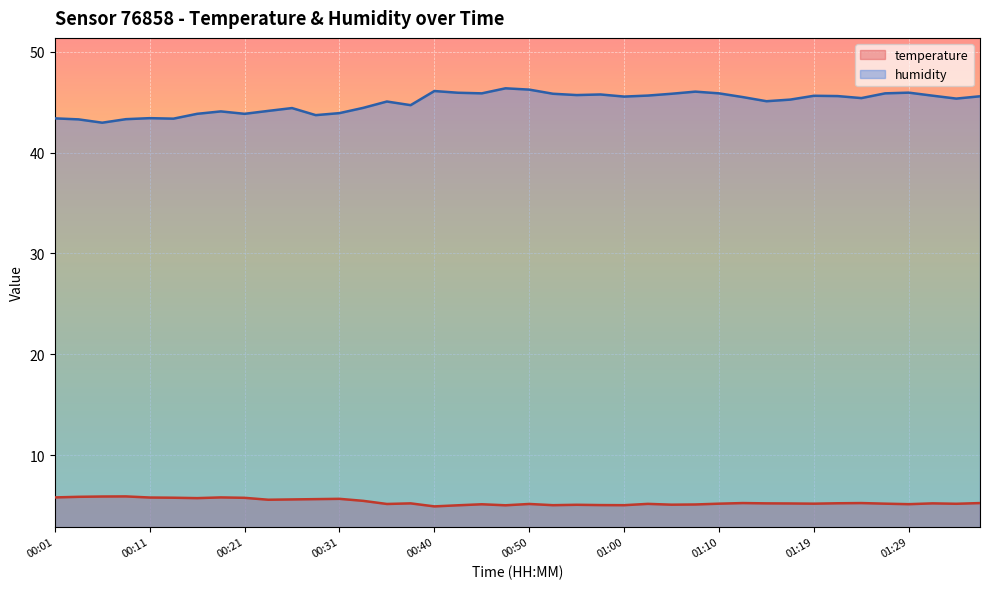

Reading left to right, what are all the values shown in this chart?

temperature: 00:01=5.8	00:04=5.9	00:06=5.9	00:09=5.9	00:11=5.8	00:13=5.8	00:16=5.7	00:18=5.8	00:21=5.8	00:23=5.6	00:26=5.6	00:28=5.6	00:31=5.7	00:33=5.5	00:36=5.2	00:38=5.2	00:40=4.9	00:43=5.0	00:45=5.1	00:48=5.0	00:50=5.2	00:53=5.0	00:55=5.1	00:58=5.0	01:00=5.0	01:02=5.2	01:05=5.1	01:07=5.1	01:10=5.2	01:12=5.2	01:15=5.2	01:17=5.2	01:19=5.2	01:22=5.2	01:24=5.2	01:27=5.2	01:29=5.1	01:32=5.2	01:34=5.2	01:36=5.2
humidity: 00:01=43.4	00:04=43.3	00:06=43.0	00:09=43.3	00:11=43.4	00:13=43.4	00:16=43.8	00:18=44.1	00:21=43.8	00:23=44.1	00:26=44.4	00:28=43.7	00:31=43.9	00:33=44.4	00:36=45.1	00:38=44.7	00:40=46.1	00:43=45.9	00:45=45.9	00:48=46.4	00:50=46.2	00:53=45.8	00:55=45.7	00:58=45.8	01:00=45.5	01:02=45.6	01:05=45.8	01:07=46.0	01:10=45.9	01:12=45.5	01:15=45.1	01:17=45.2	01:19=45.6	01:22=45.6	01:24=45.4	01:27=45.9	01:29=45.9	01:32=45.6	01:34=45.4	01:36=45.6